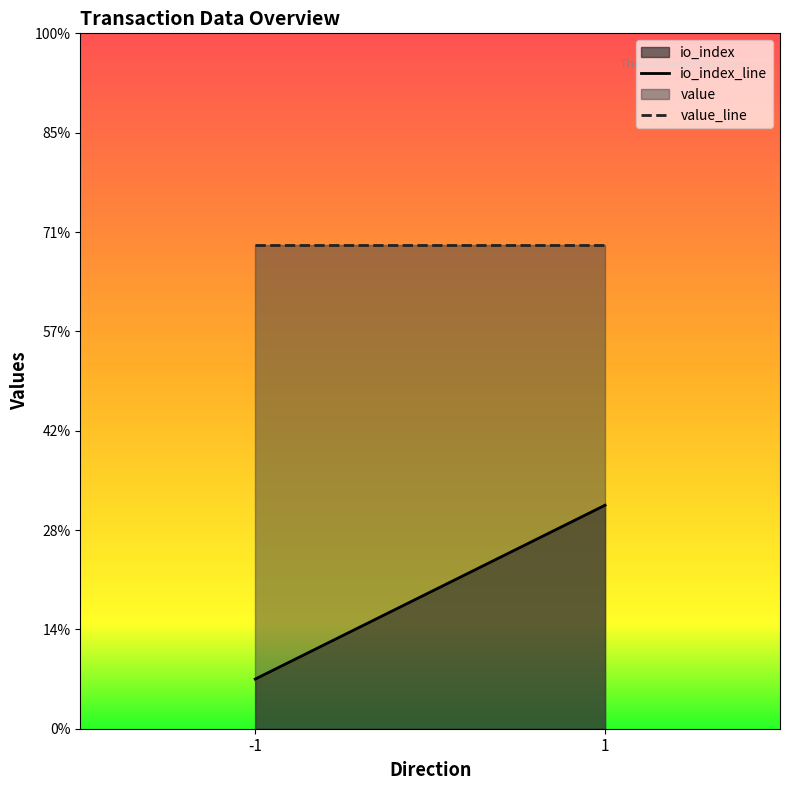

True or false: io_index and value cross at least once.

False